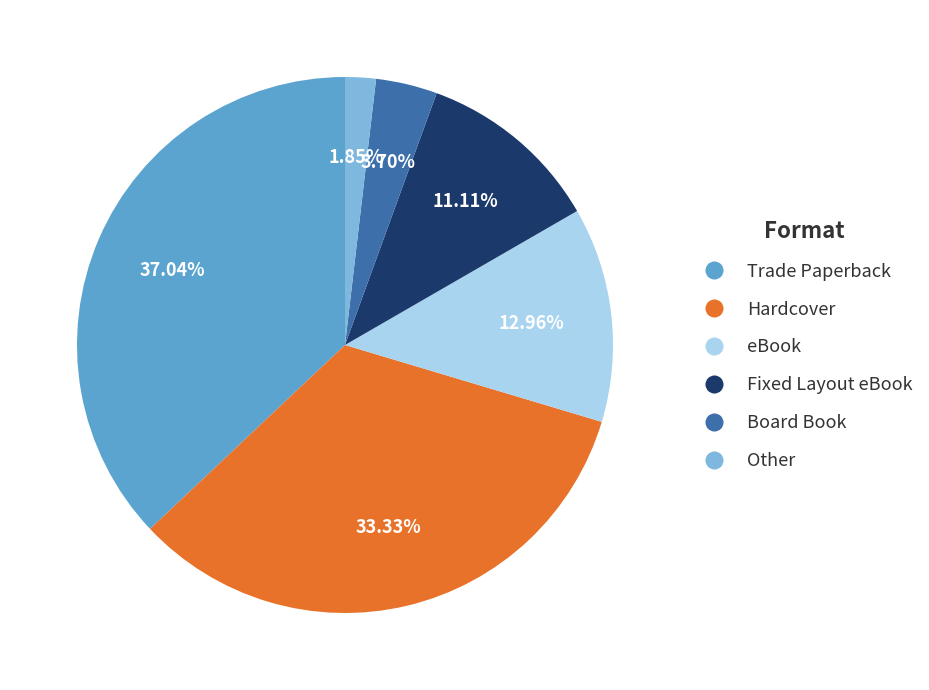

Does Board Book represent more than half of the total?

No